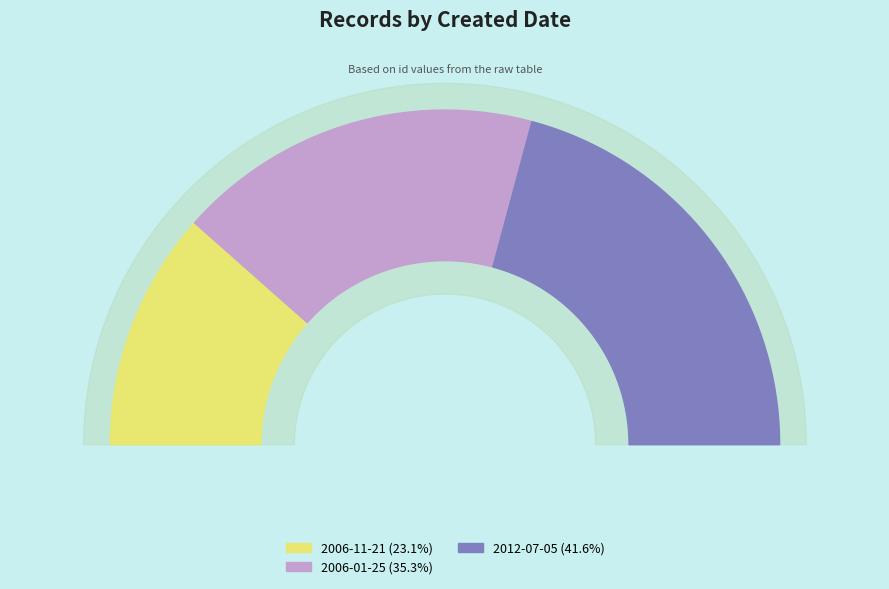

To the nearest percent, what percentage of the pie is 2006-11-21?

23%